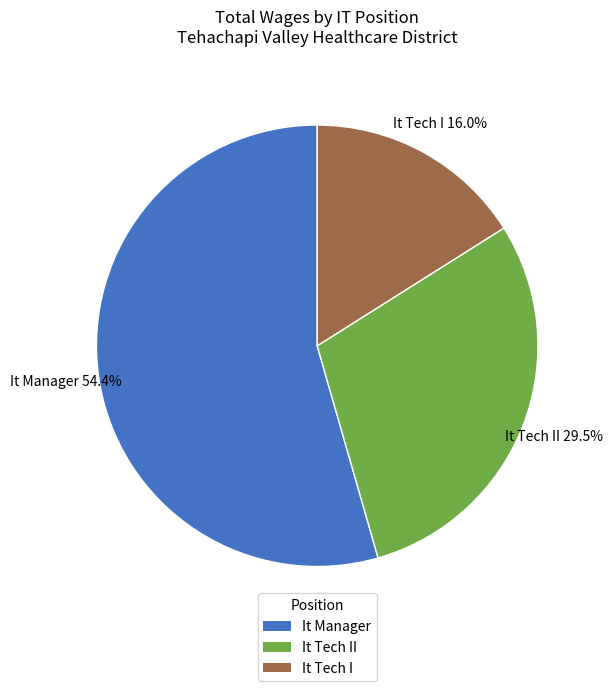

Is the sum of It Tech I and It Manager greater than half?

Yes